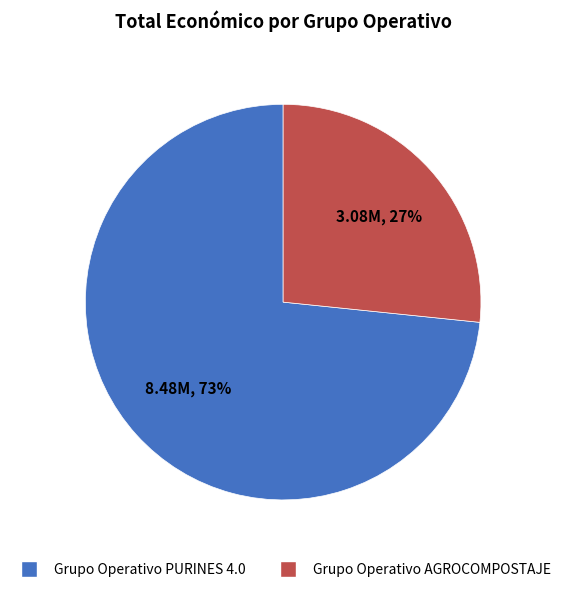

Combined, do Grupo Operativo AGROCOMPOSTAJE and Grupo Operativo PURINES 4.0 account for over 50%?

Yes